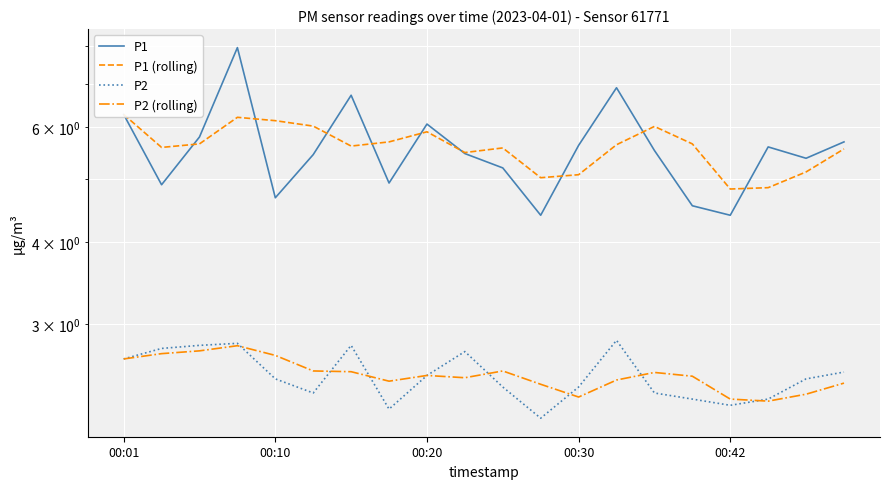

Which series changed the most between 5 and 18?

P1 (rolling)